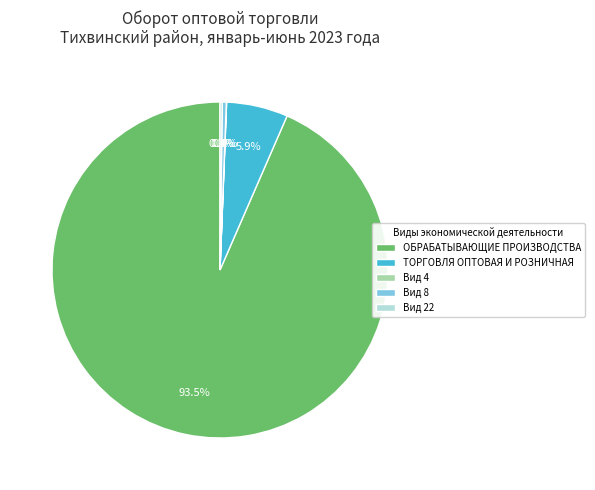

Is there a majority slice in this chart?

Yes